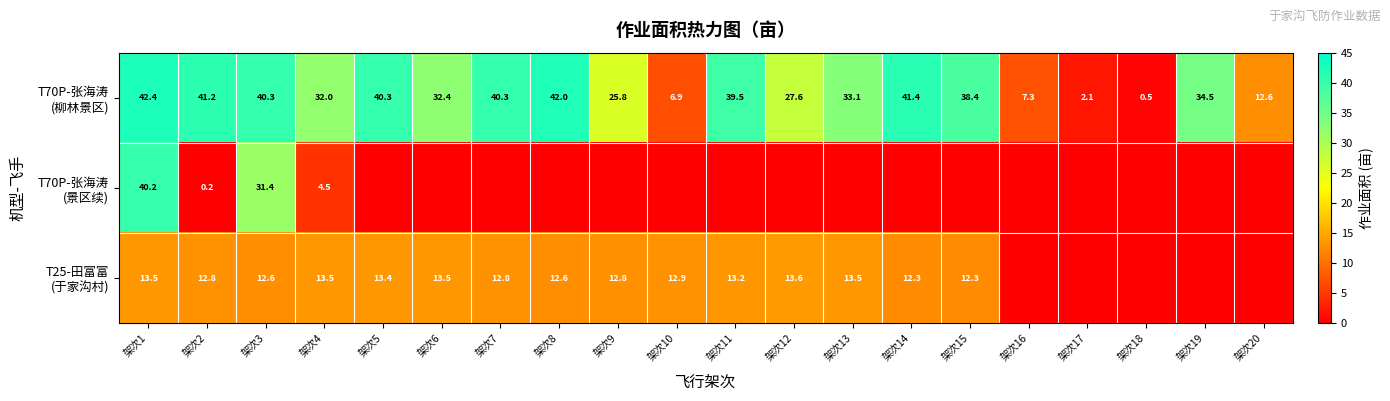

Between 架次1 and 架次9, which is larger?

架次1